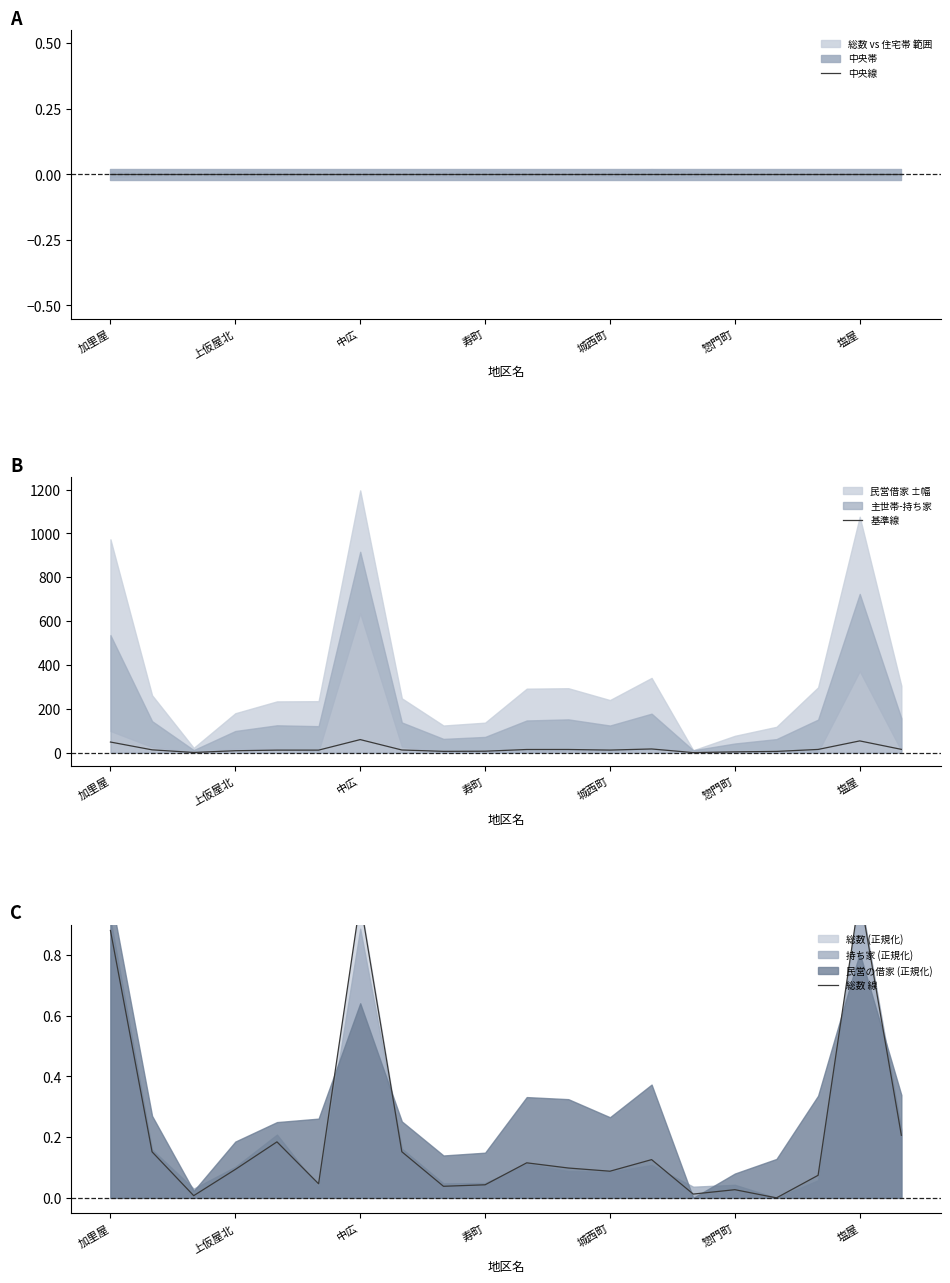

The value of 基準線 at 中広 is 59.8. True or false?

True